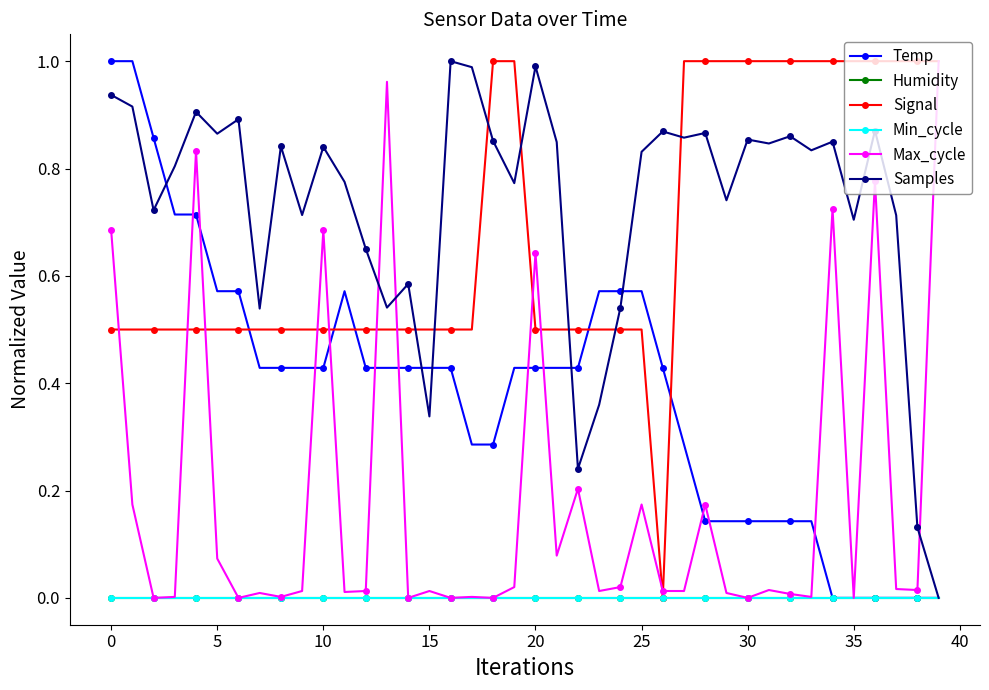

True or false: Min_cycle and Temp intersect in this chart.

False